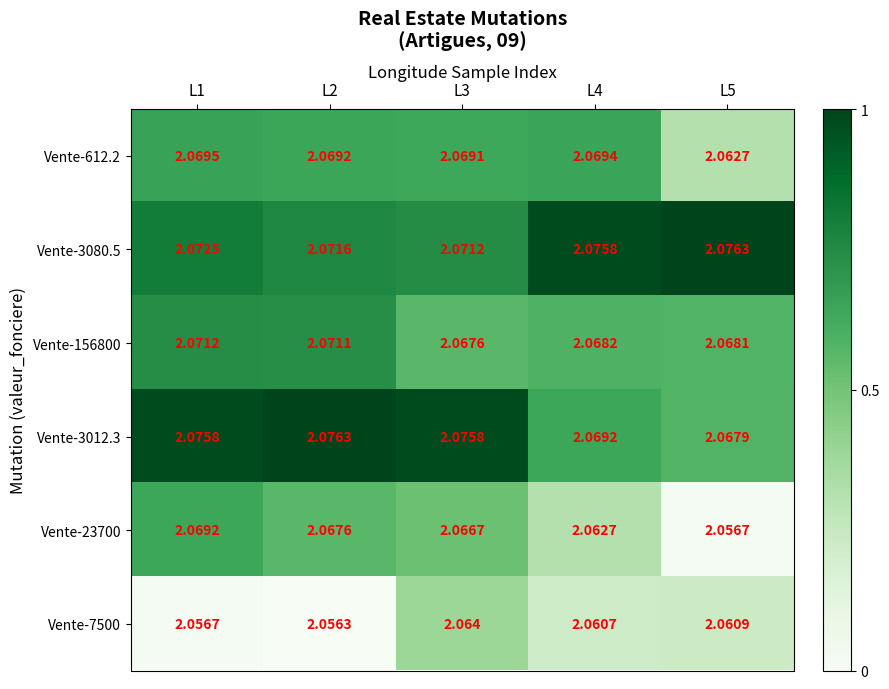

Is the value of Vente-3012.3 at L3 greater than the value of Vente-7500 at L3?

Yes